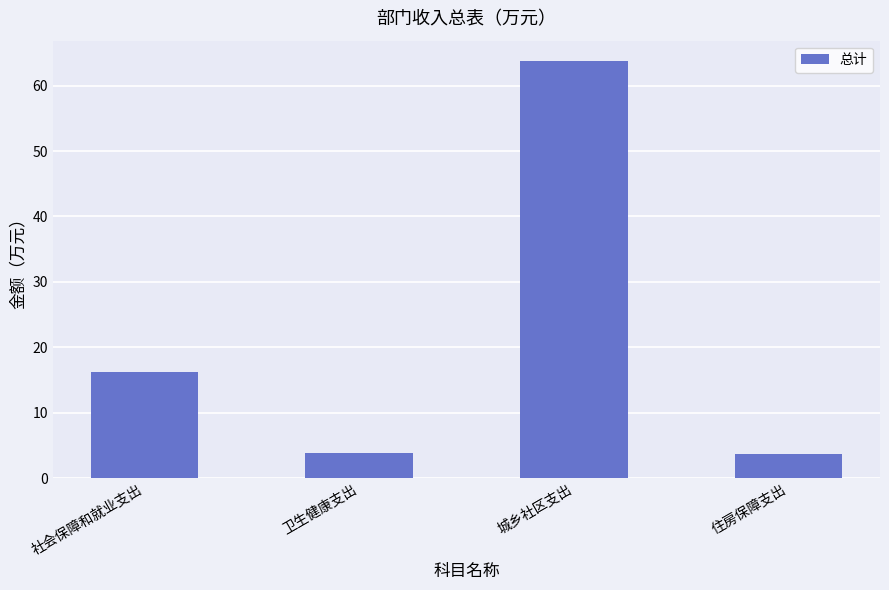

What is the approximate value at 城乡社区支出?

63.7